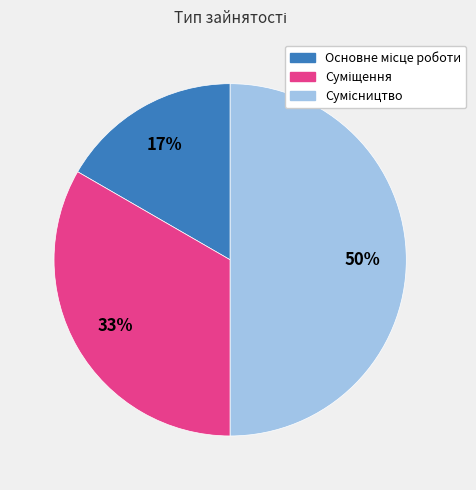

Count the number of slices in the pie.

3